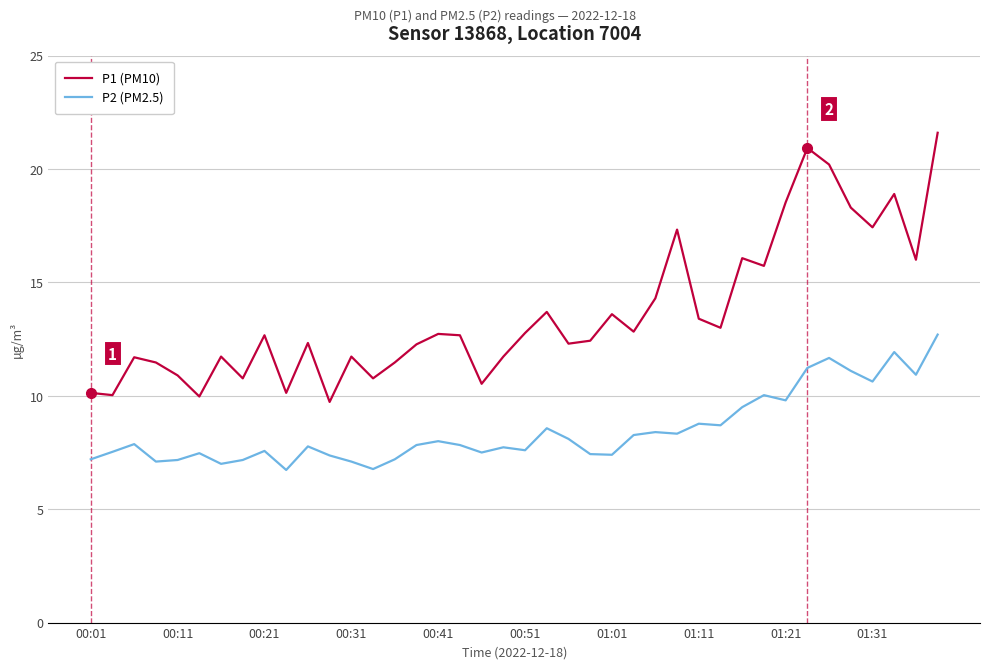

Does the chart have visible grid lines?

Yes